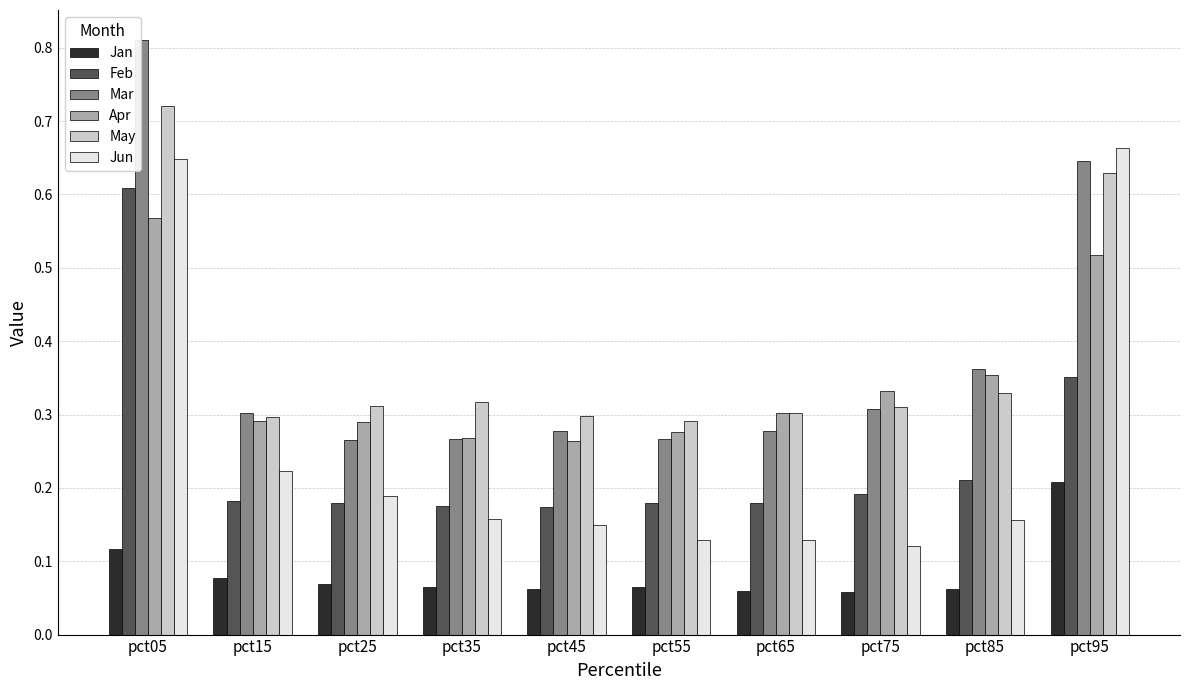

Is the value of Mar at pct75 greater than the value of Feb at pct35?

Yes